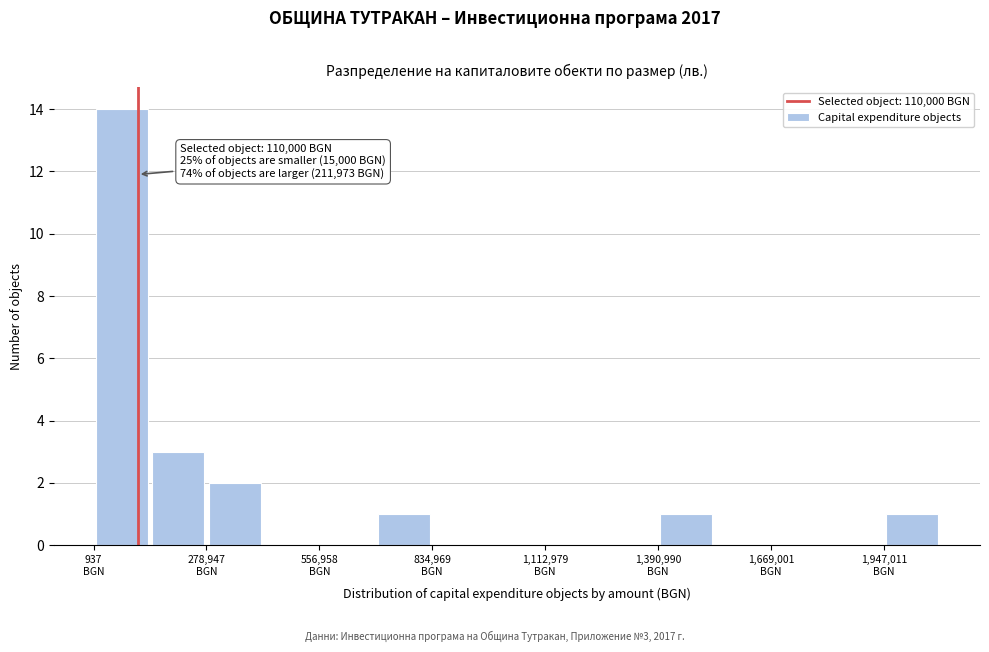

Around what value on the x-axis is the tallest bar? Give the approximate position of its centre, as read against the axis.

50000